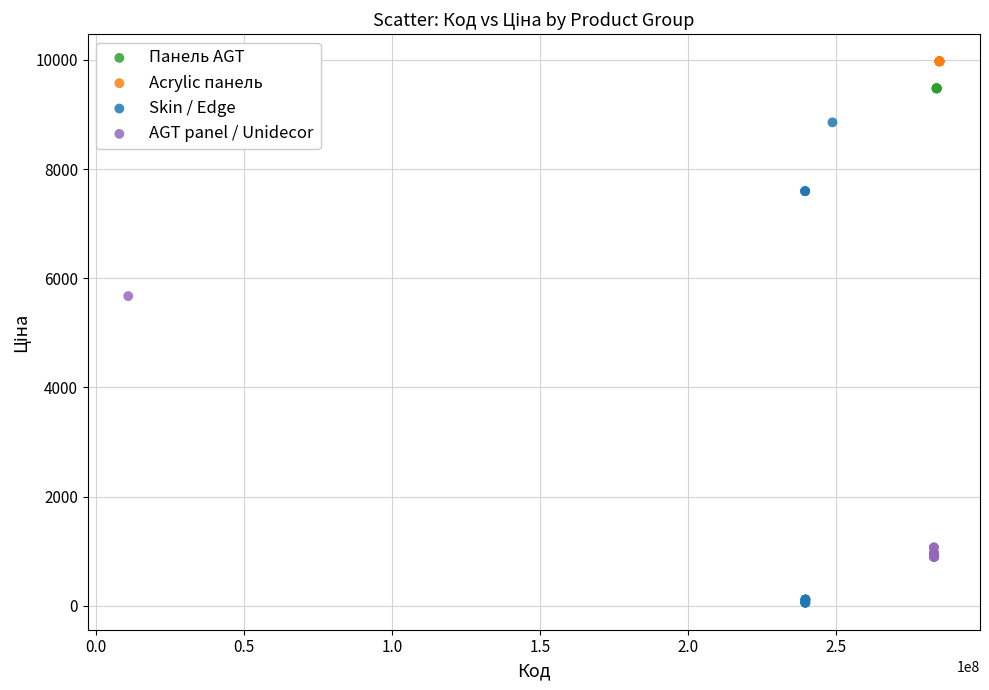

Which series contains the highest Y value?

Acrylic панель